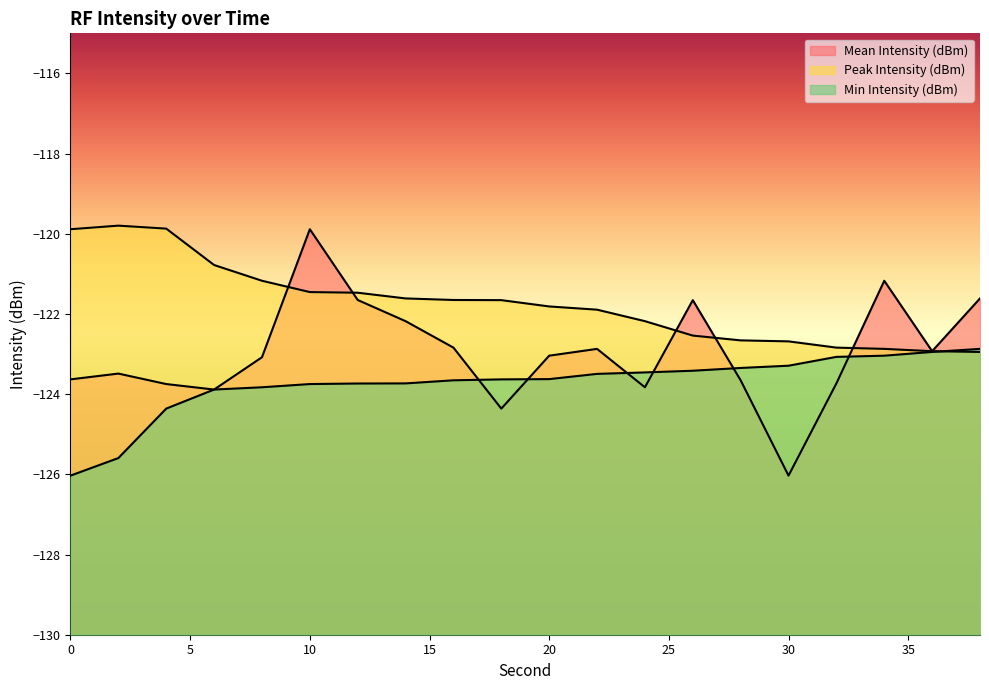

List the series in order of their overall mean, lowest first.

Min Intensity (dBm), Mean Intensity (dBm), Peak Intensity (dBm)